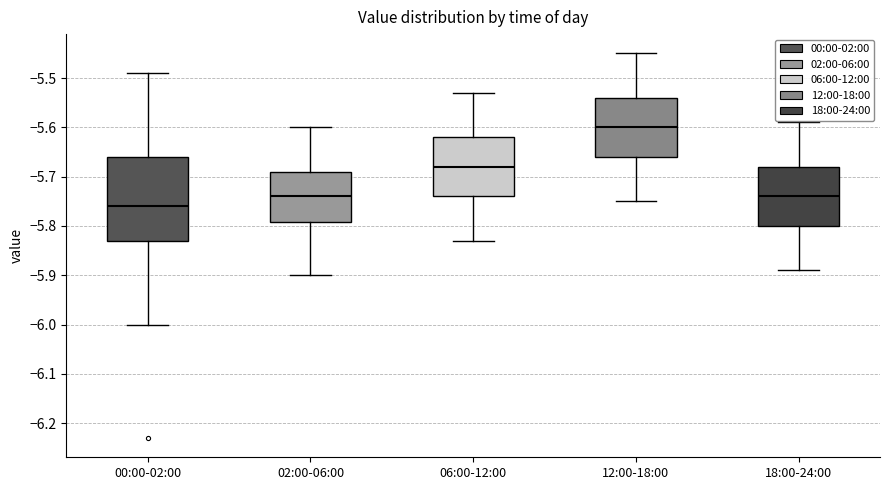

Where does the median line of the box for 00:00-02:00 sit on the y-axis? The values are not printed on the chart, so give them approximately, as read against the axis.

-5.76